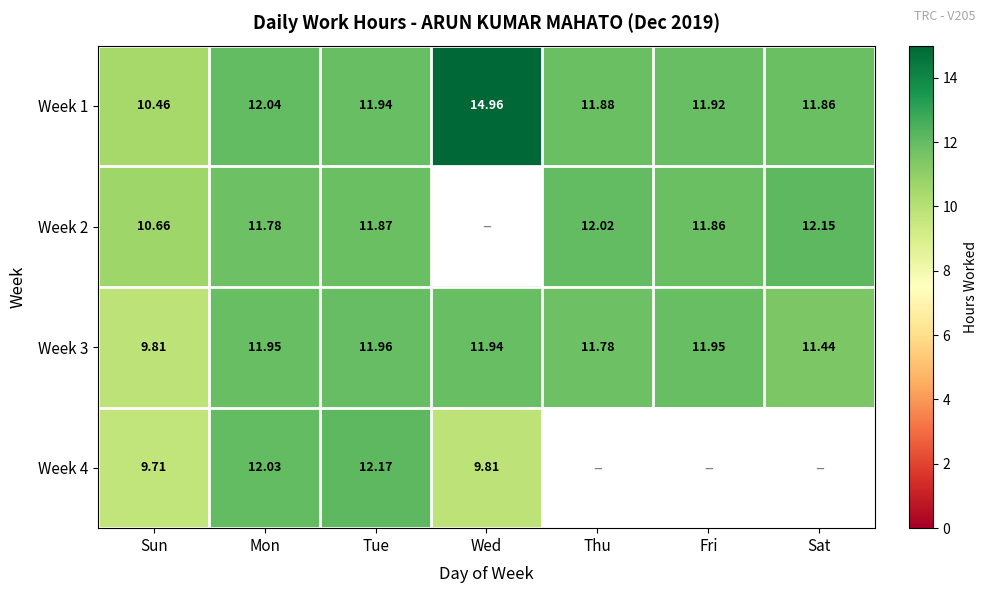

At which label does Week 3 reach its peak?

Tue